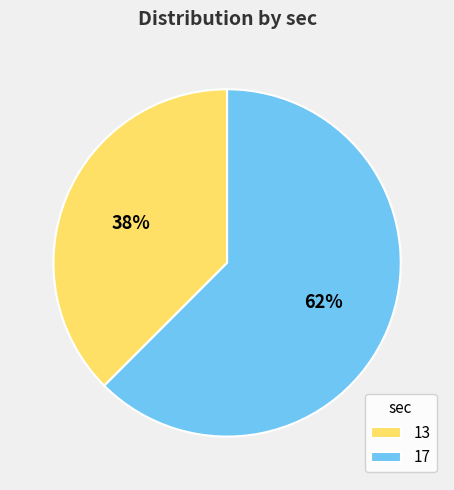

Which slice is the largest?

17